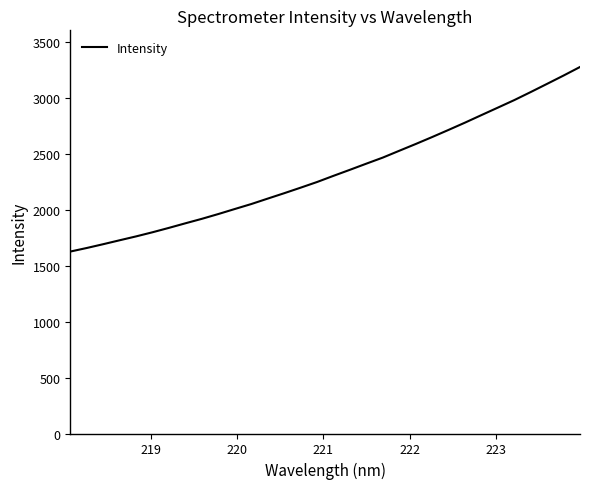

What is the smallest value displayed?

1625.5